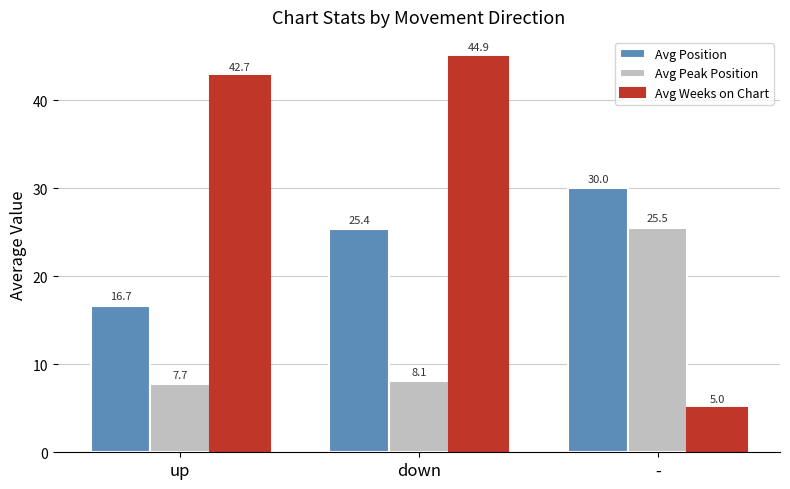

True or false: Avg Peak Position has a value of 7.0 at -.

False